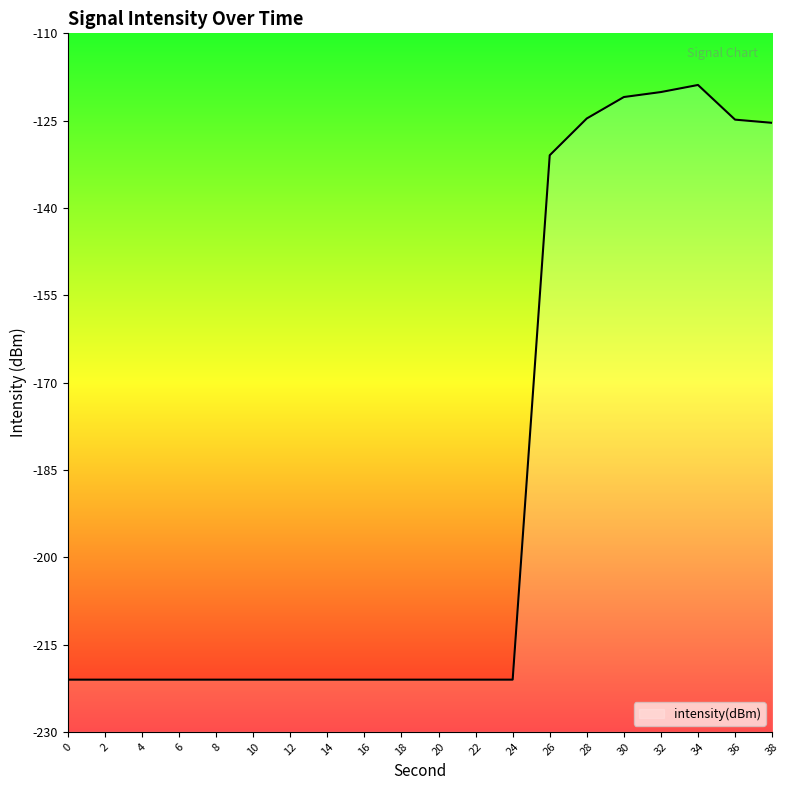

Reading left to right, extract all data points from this chart.

0=-221.0	2=-221.0	4=-221.0	6=-221.0	8=-221.0	10=-221.0	12=-221.0	14=-221.0	16=-221.0	18=-221.0	20=-221.0	22=-221.0	24=-221.0	26=-130.9	28=-124.6	30=-120.9	32=-120.1	34=-118.9	36=-124.8	38=-125.4